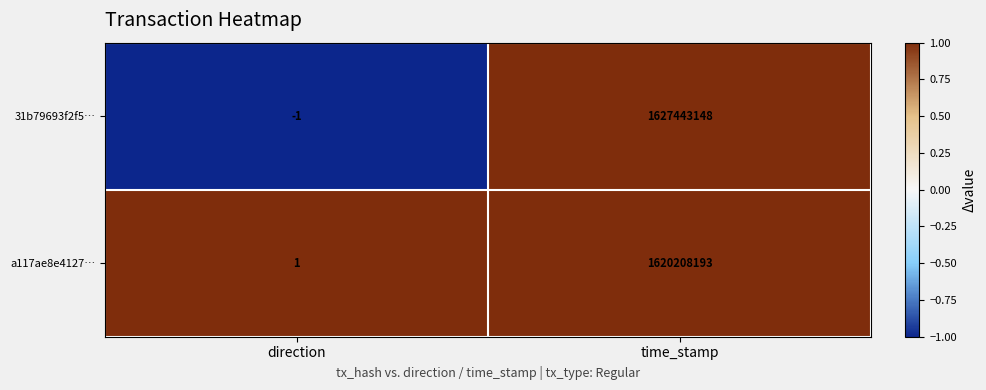

The value of 31b79693f2f5… at time_stamp is 1057085153. True or false?

False